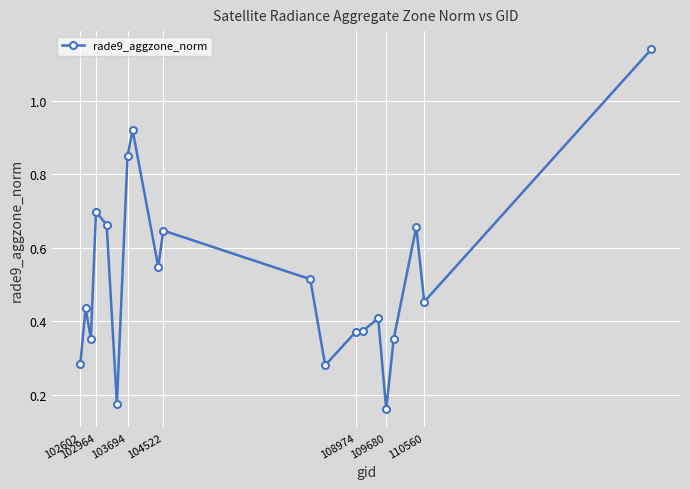

What is the sum of all values?

10.3